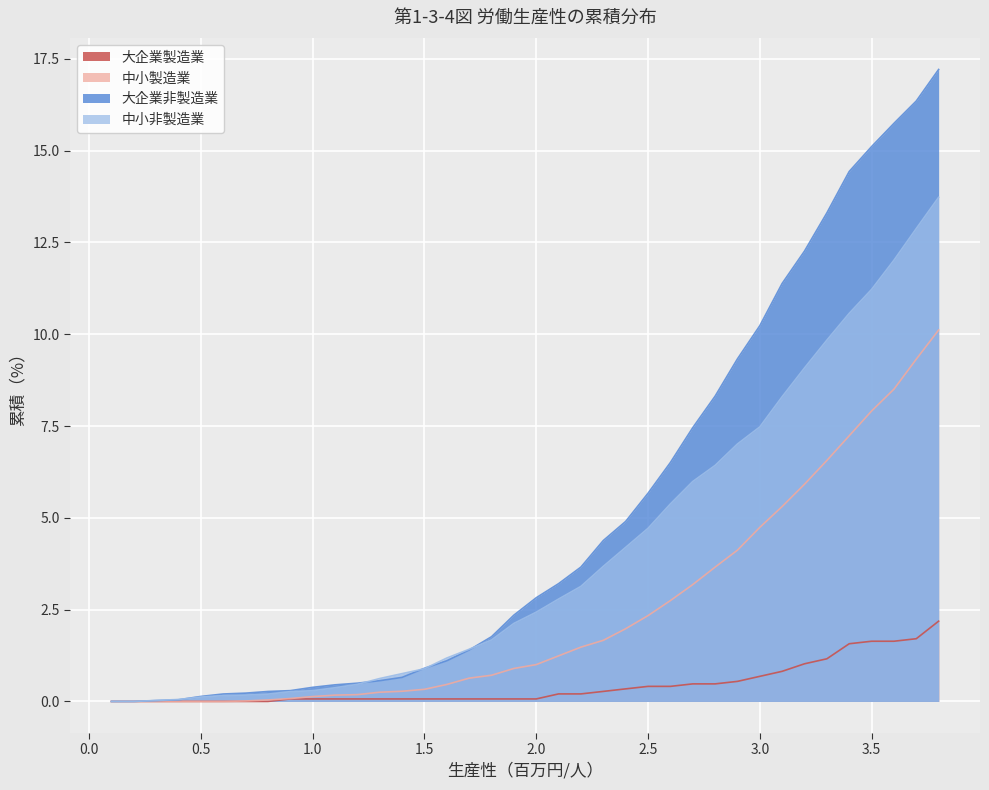

The 中小非製造業 series shows 0.2 at 0.8. True or false?

True